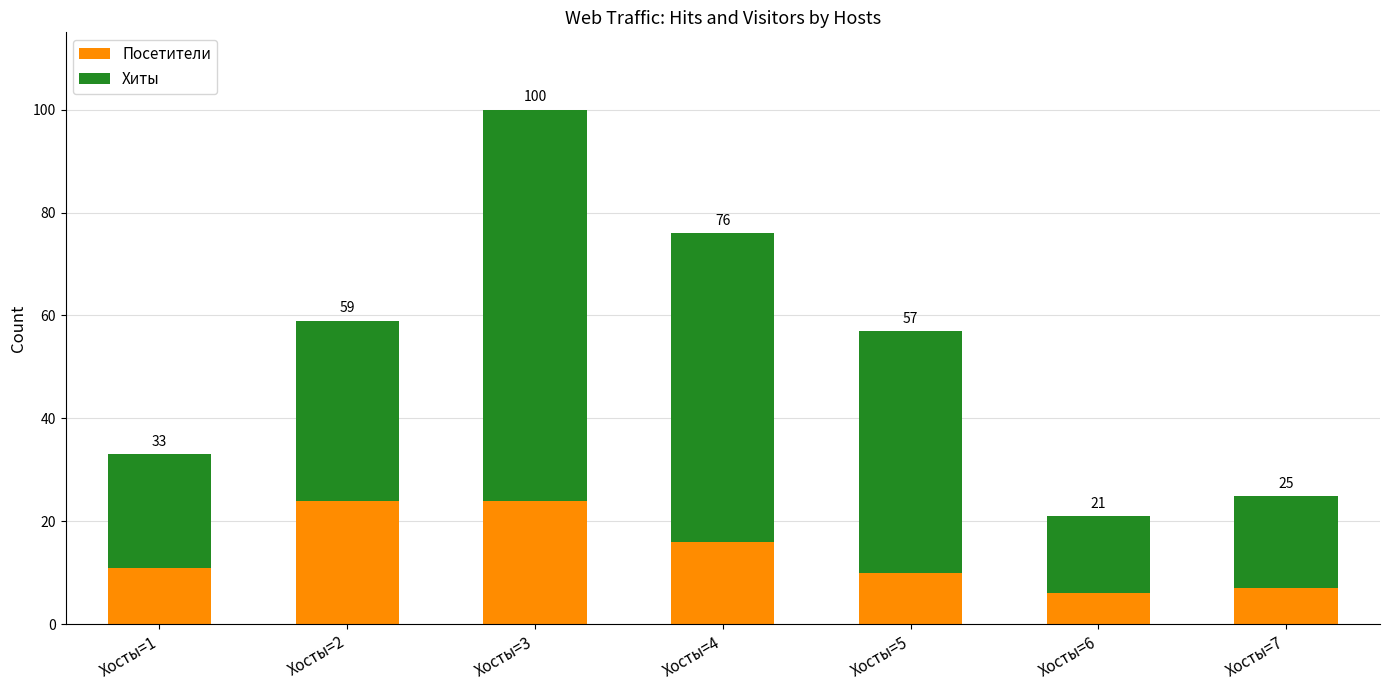

What is the difference between the second highest and minimum values in the Посетители series?

18